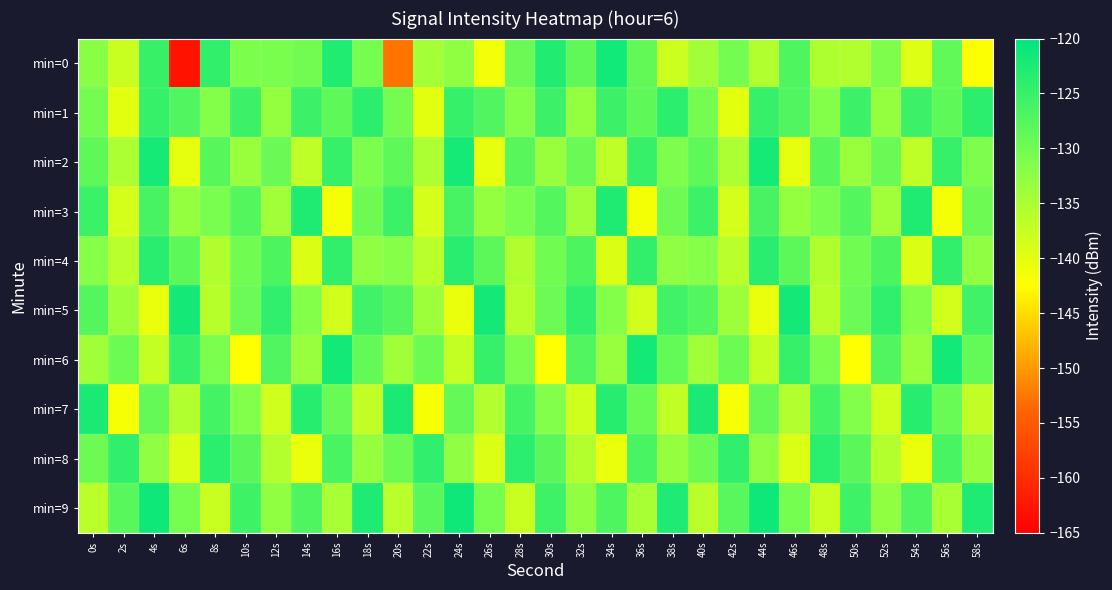

How many distinct data groups are displayed?

10